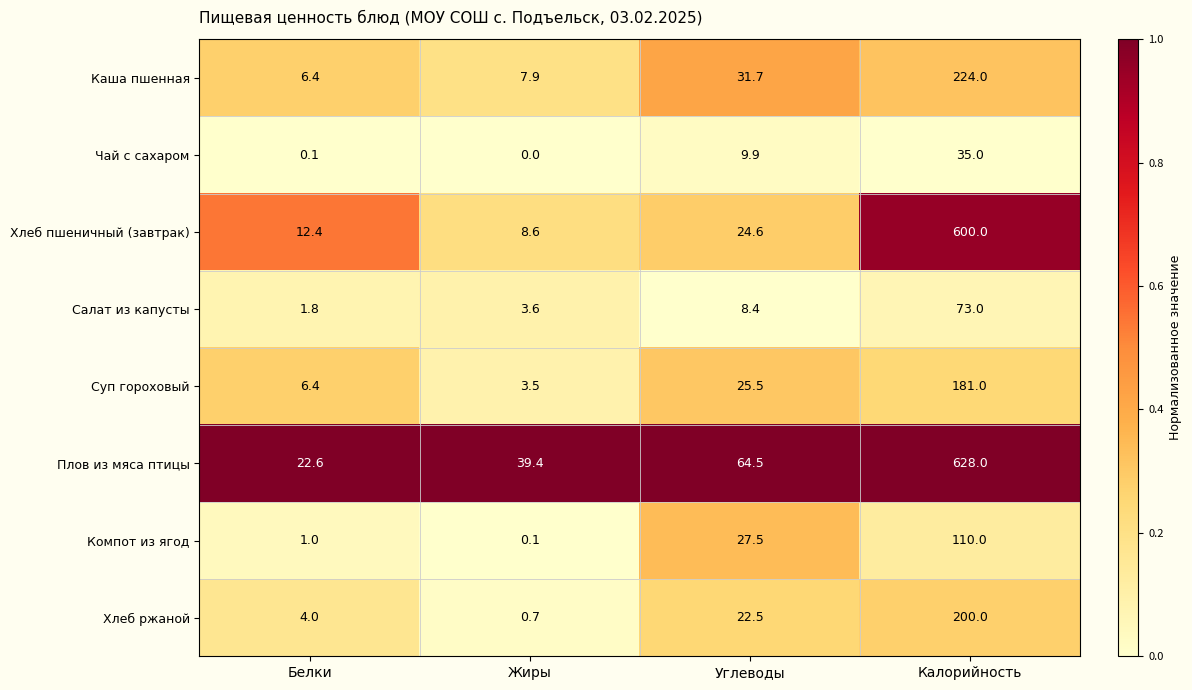

Rank the series by their maximum value, from lowest to highest.

Чай с сахаром, Салат из капусты, Компот из ягод, Суп гороховый, Хлеб ржаной, Каша пшенная, Хлеб пшеничный (завтрак), Плов из мяса птицы